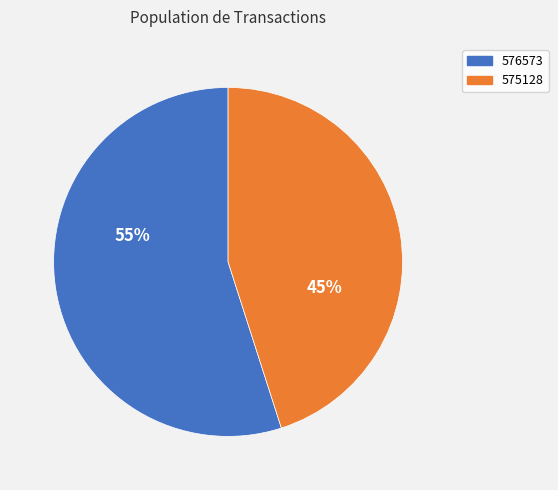

Is 575128 the majority of the pie?

No